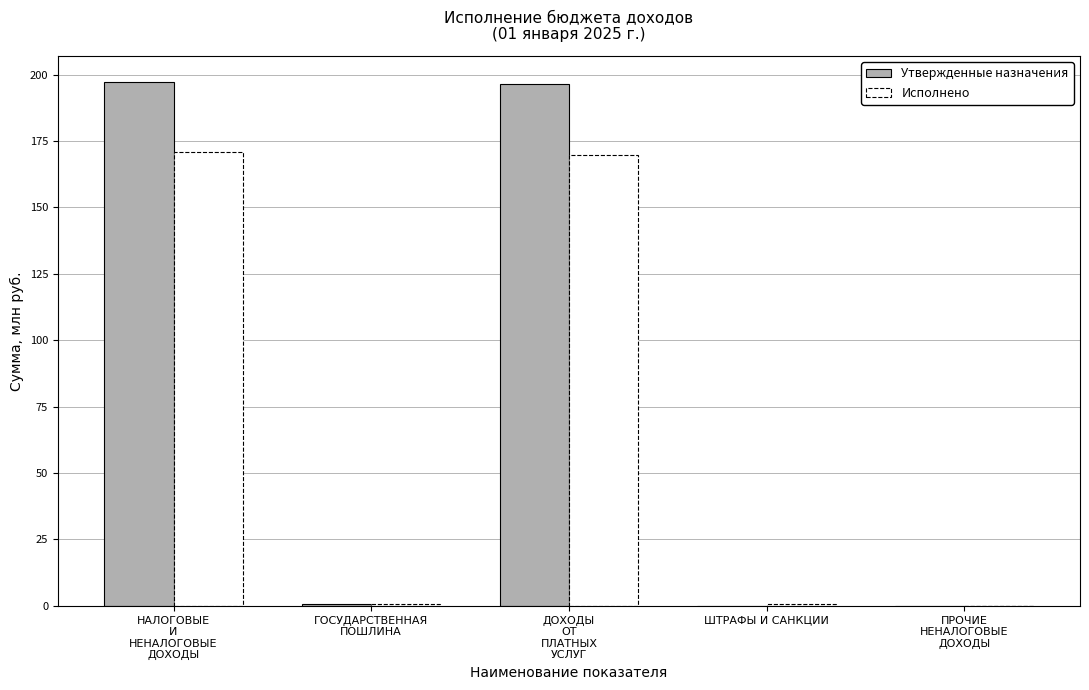

What is the sum of all Утвержденные назначения values?

394.3